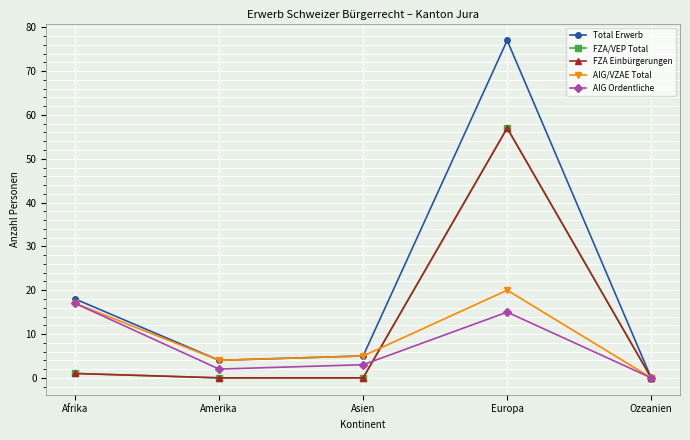

At how many categories does at least one series exceed 60?

1